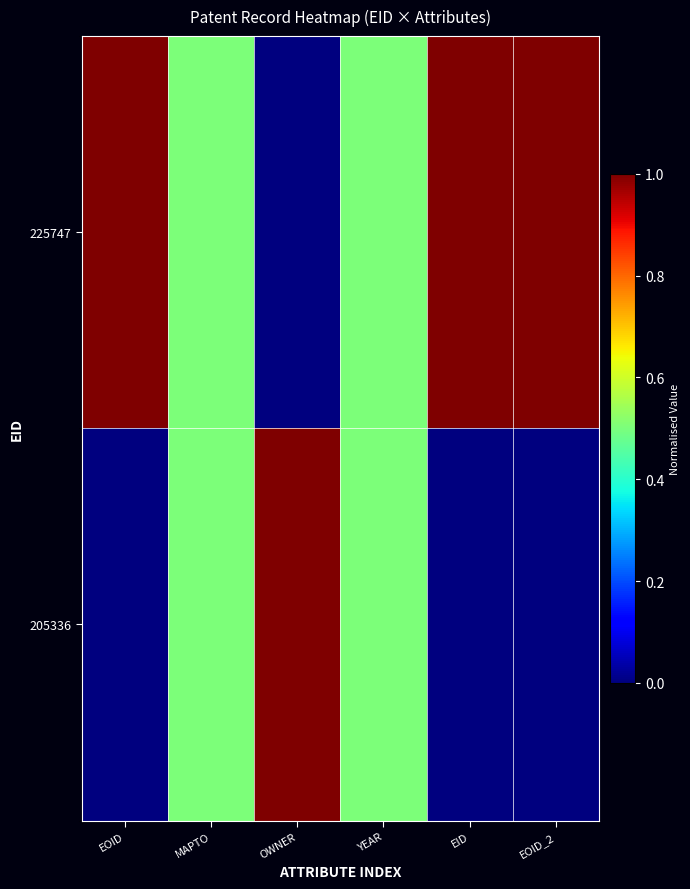

Reading left to right, extract all data points from this chart.

225747: EOID=1.0	MAPTO=0.5	OWNER=0.0	YEAR=0.5	EID=1.0	EOID_2=1.0
205336: EOID=0.0	MAPTO=0.5	OWNER=1.0	YEAR=0.5	EID=0.0	EOID_2=0.0